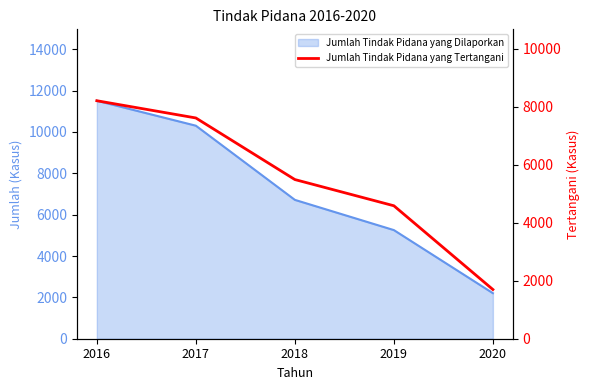

Reading left to right, extract all data points from this chart.

2016=8204	2017=7610	2018=5487	2019=4583	2020=1696